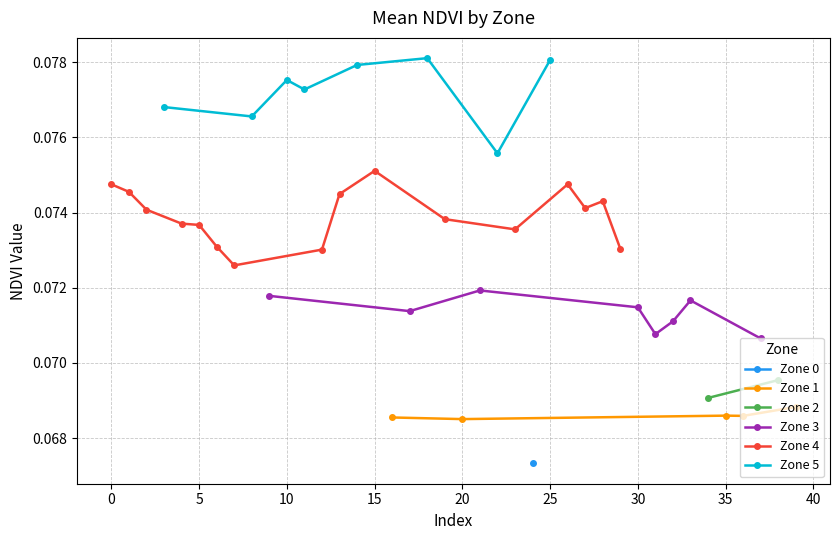

Which has a higher value, 7 or 3?

7